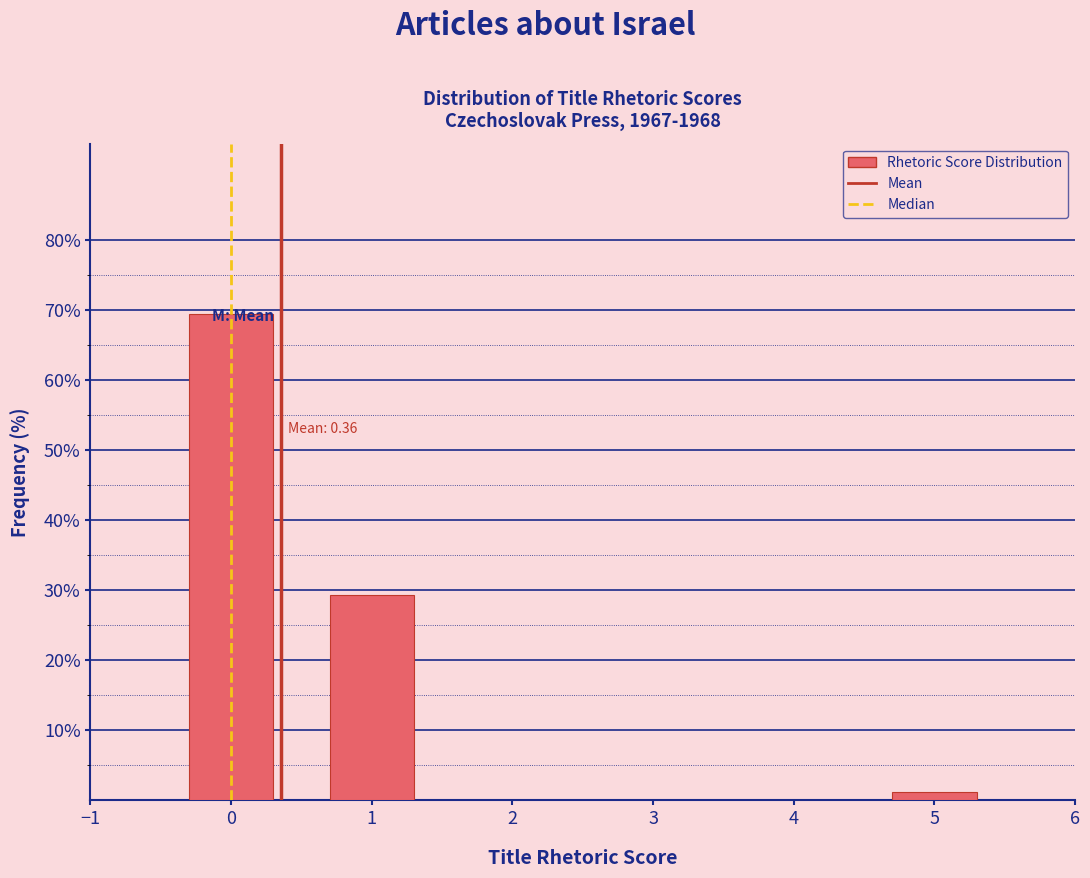

Reading left to right, what are all the values shown in this chart?

69.4	29.3	1.3